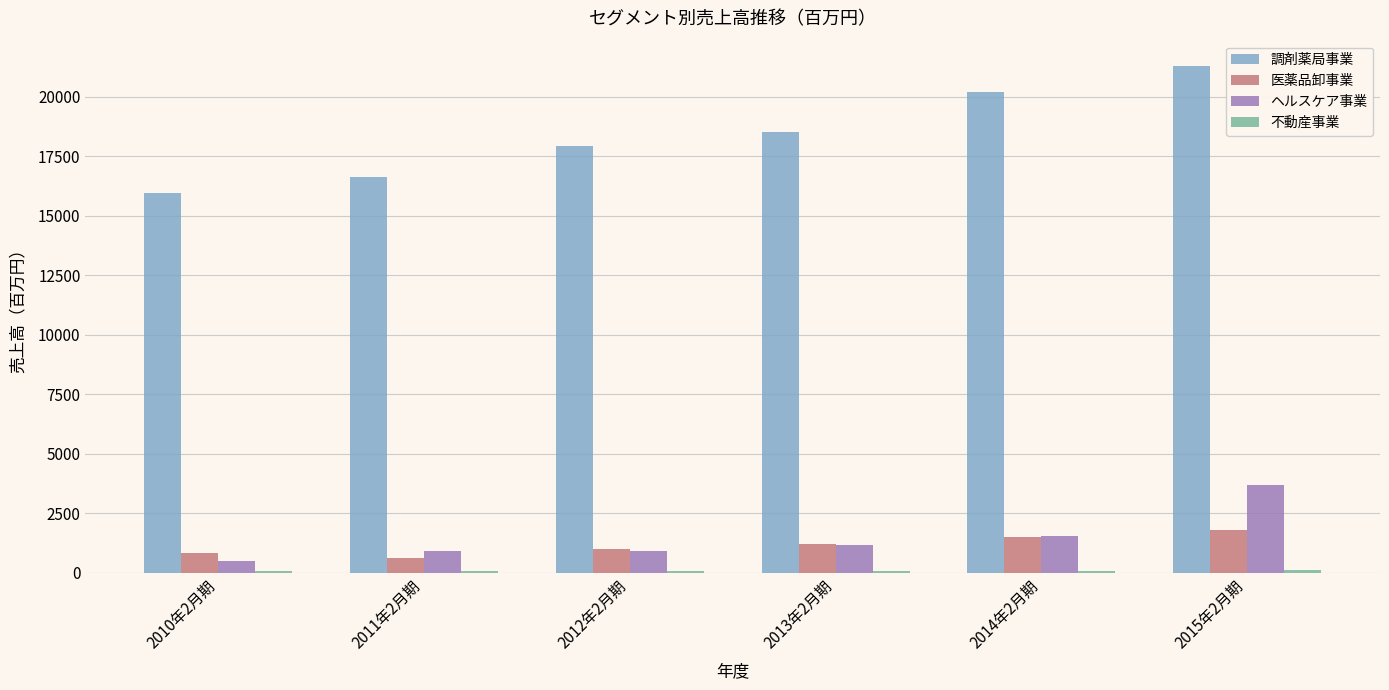

How many groups of bars are there?

6